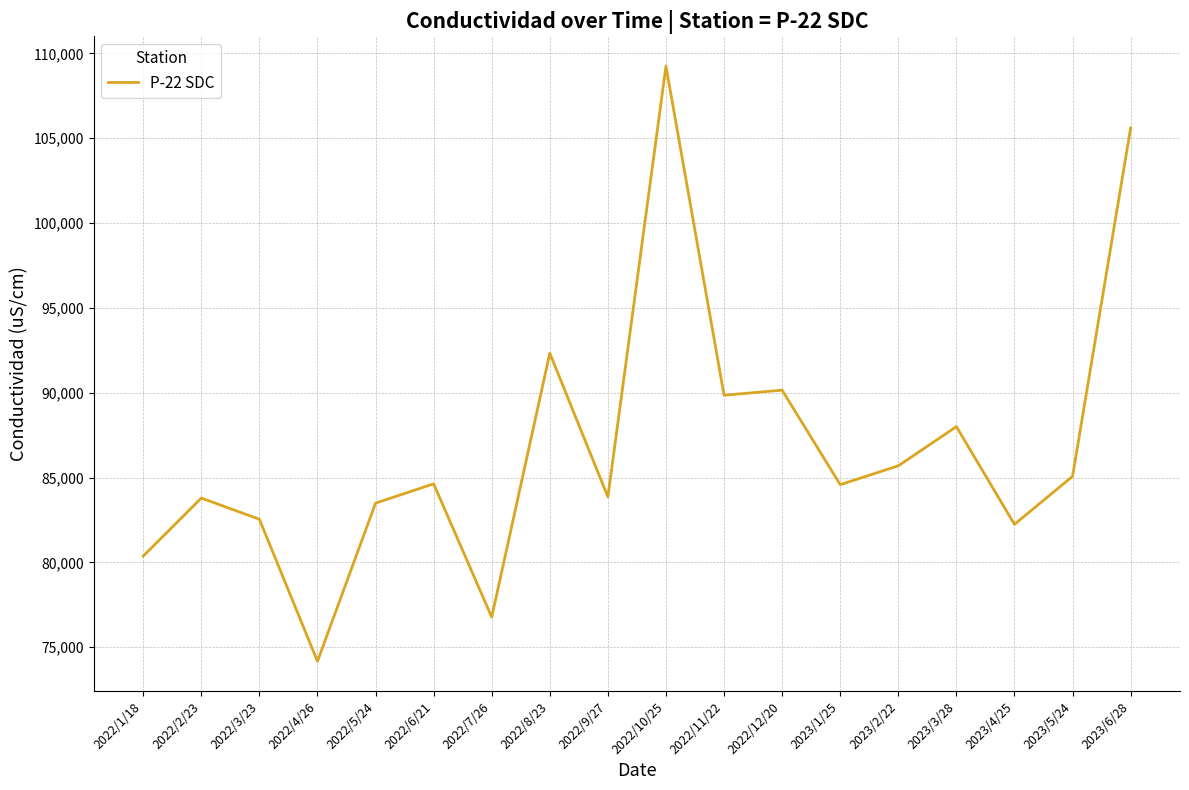

What is the difference between the values at 2022/11/22 and 2022/7/26?

13080